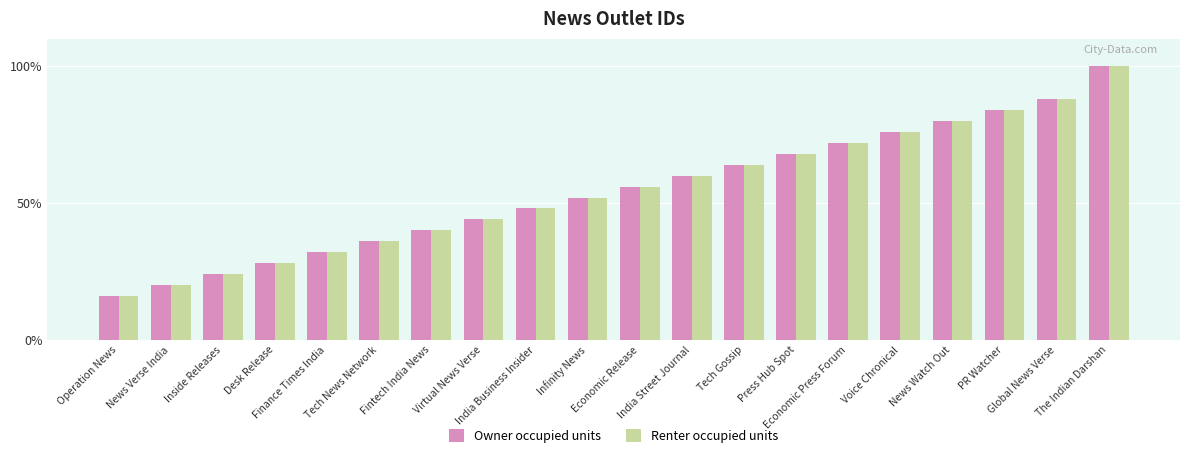

What is the minimum value shown in the chart?

16.0